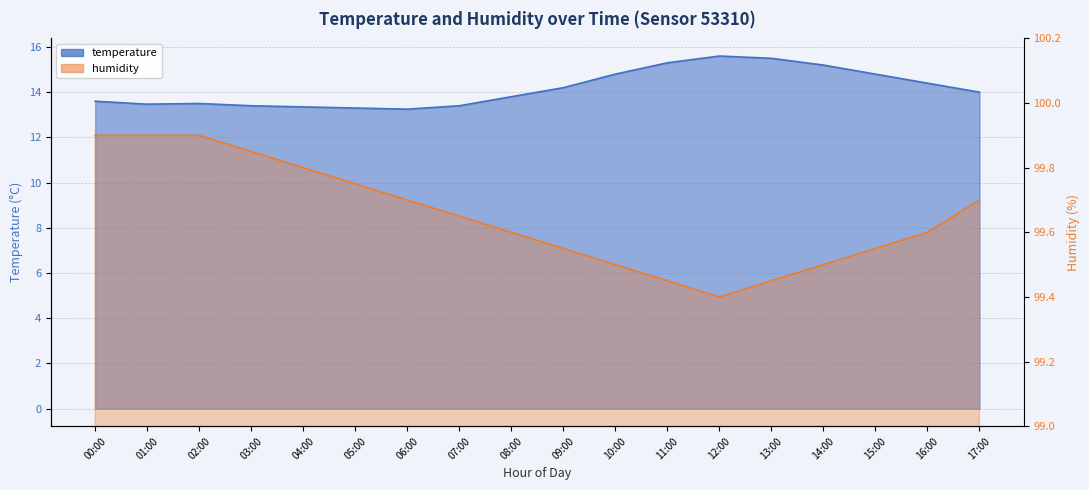

What position from the right is 06:00?

12